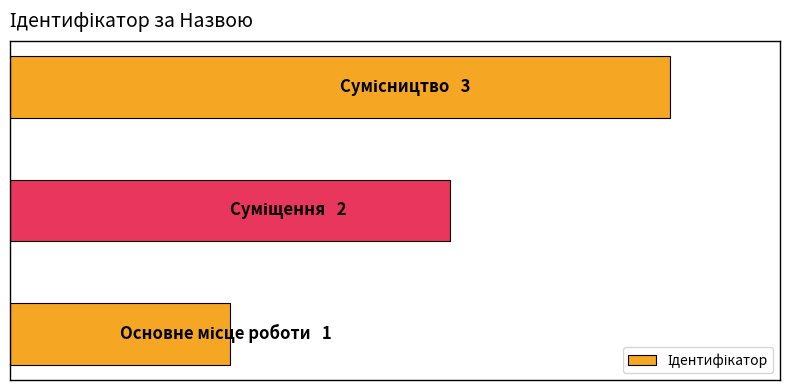

What is the greatest value displayed?

3